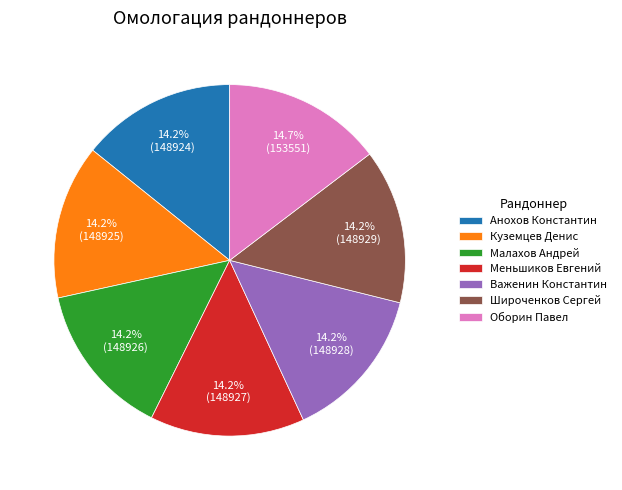

To the nearest percent, what is the combined percentage of Меньшиков Евгений and Малахов Андрей?

28%